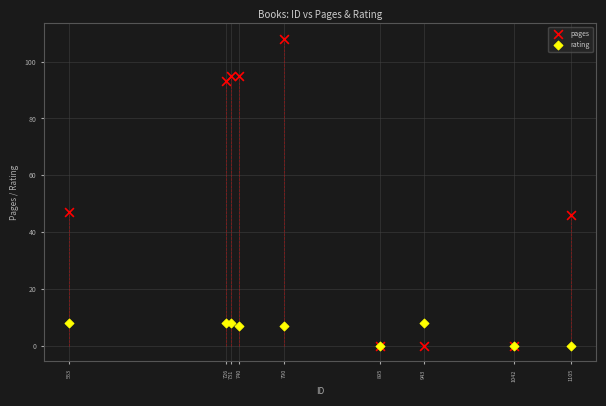

What are all the series names shown in the legend?

pages, rating